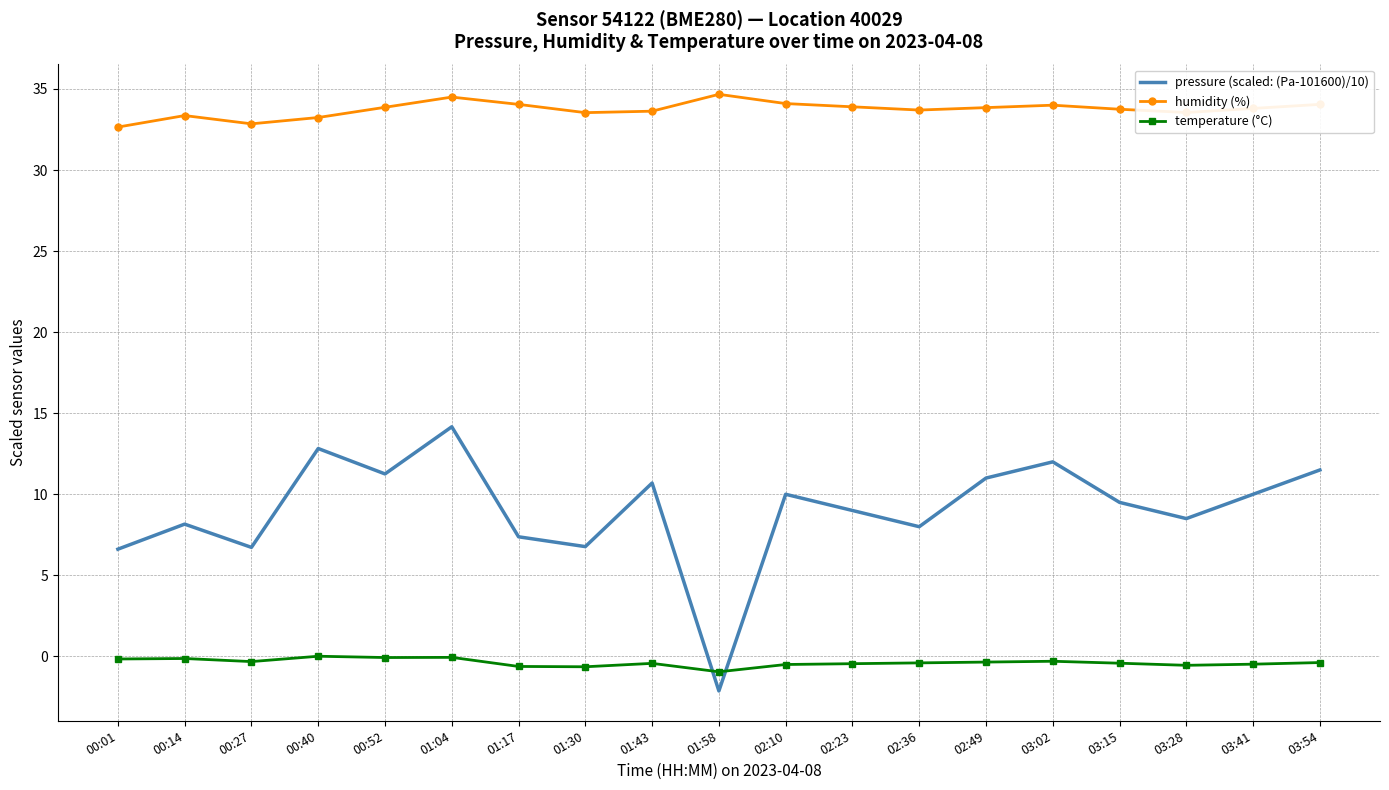

At which label does pressure (scaled: (Pa-101600)/10) reach its minimum?

01:58